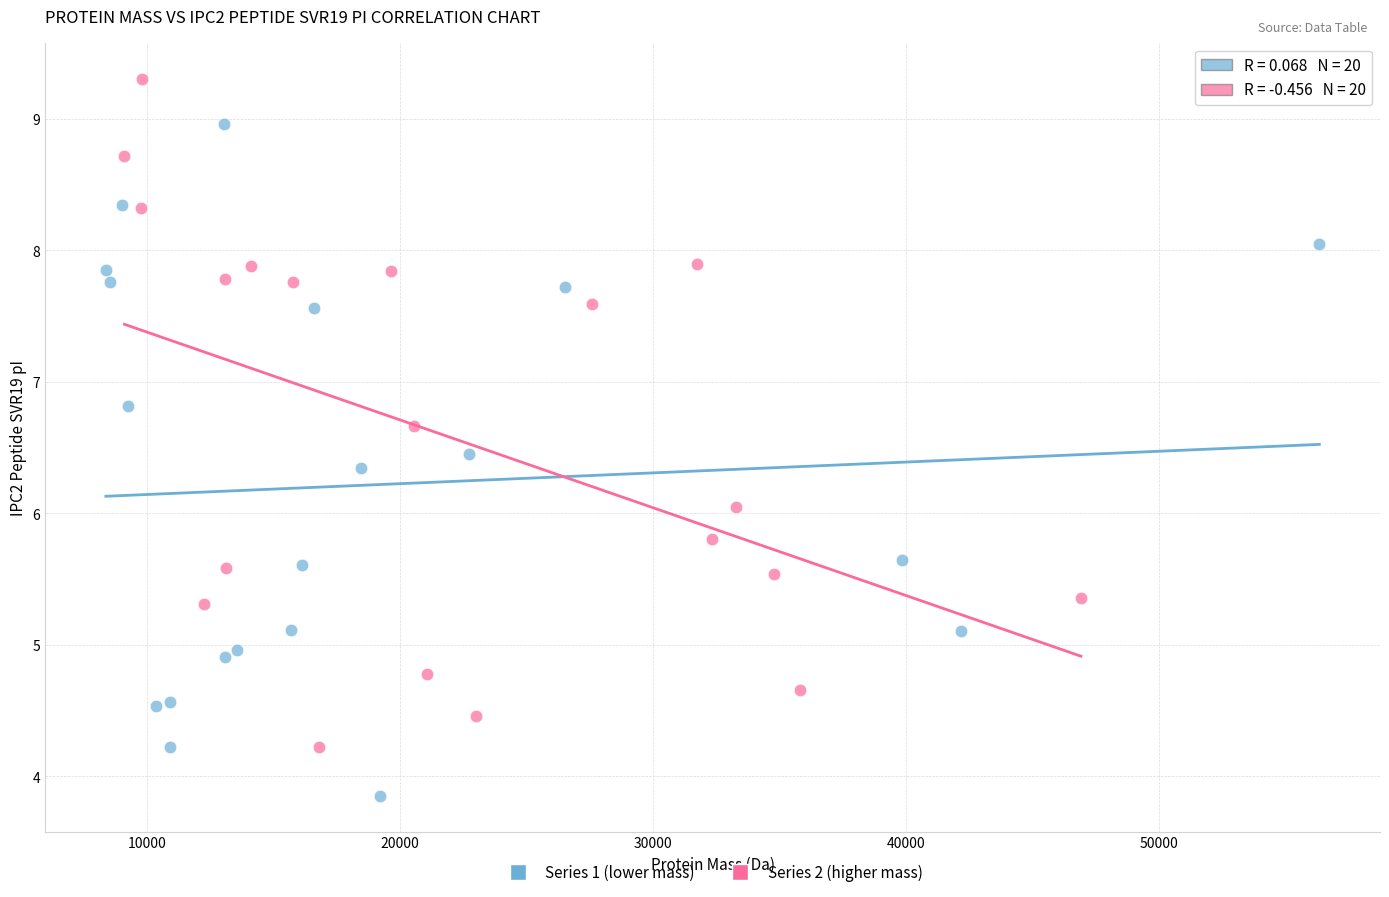

Which series reaches the maximum Y coordinate?

Series 2 (higher mass)